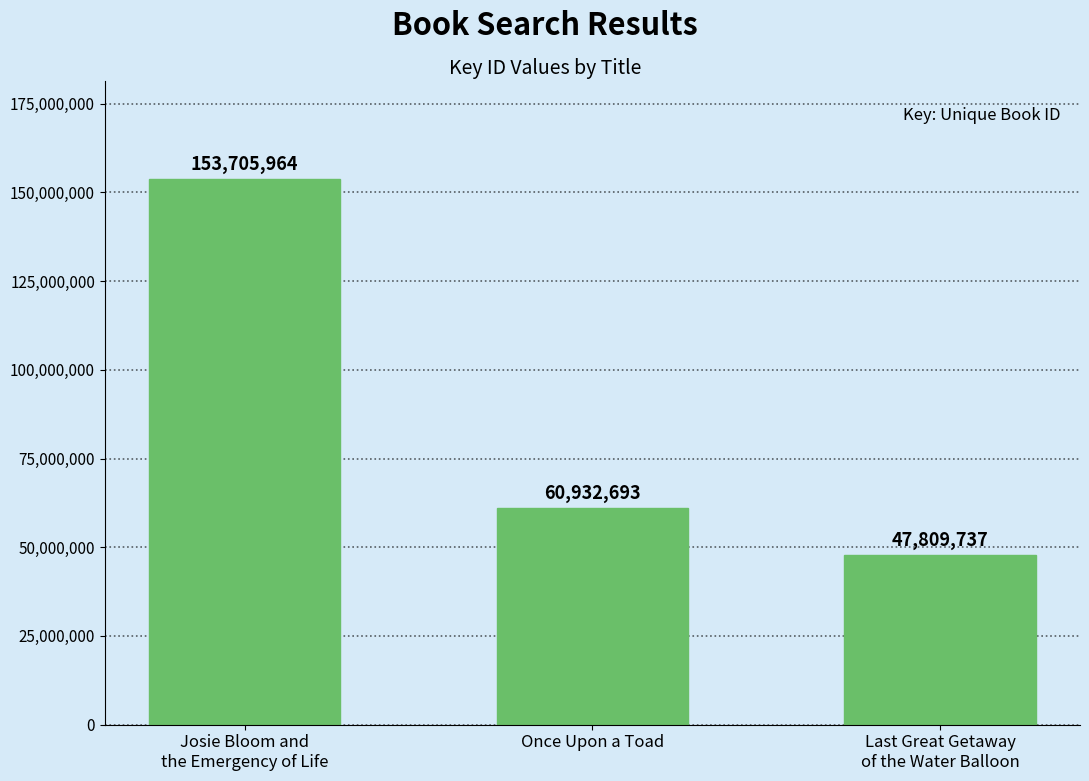

Which has a higher value, Last Great Getaway
of the Water Balloon or Josie Bloom and
the Emergency of Life?

Josie Bloom and
the Emergency of Life